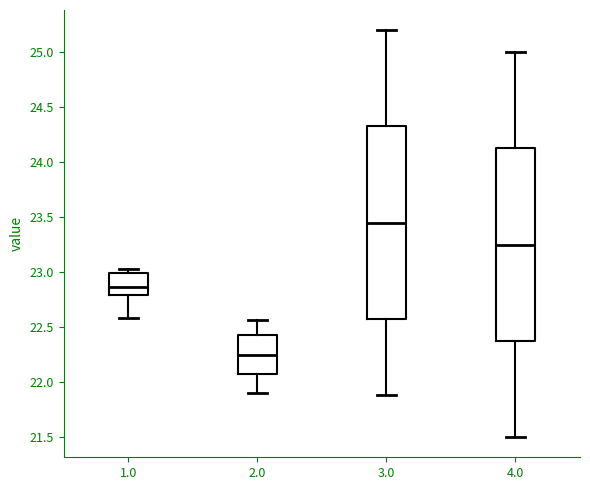

Which box has the highest median line?

3.0